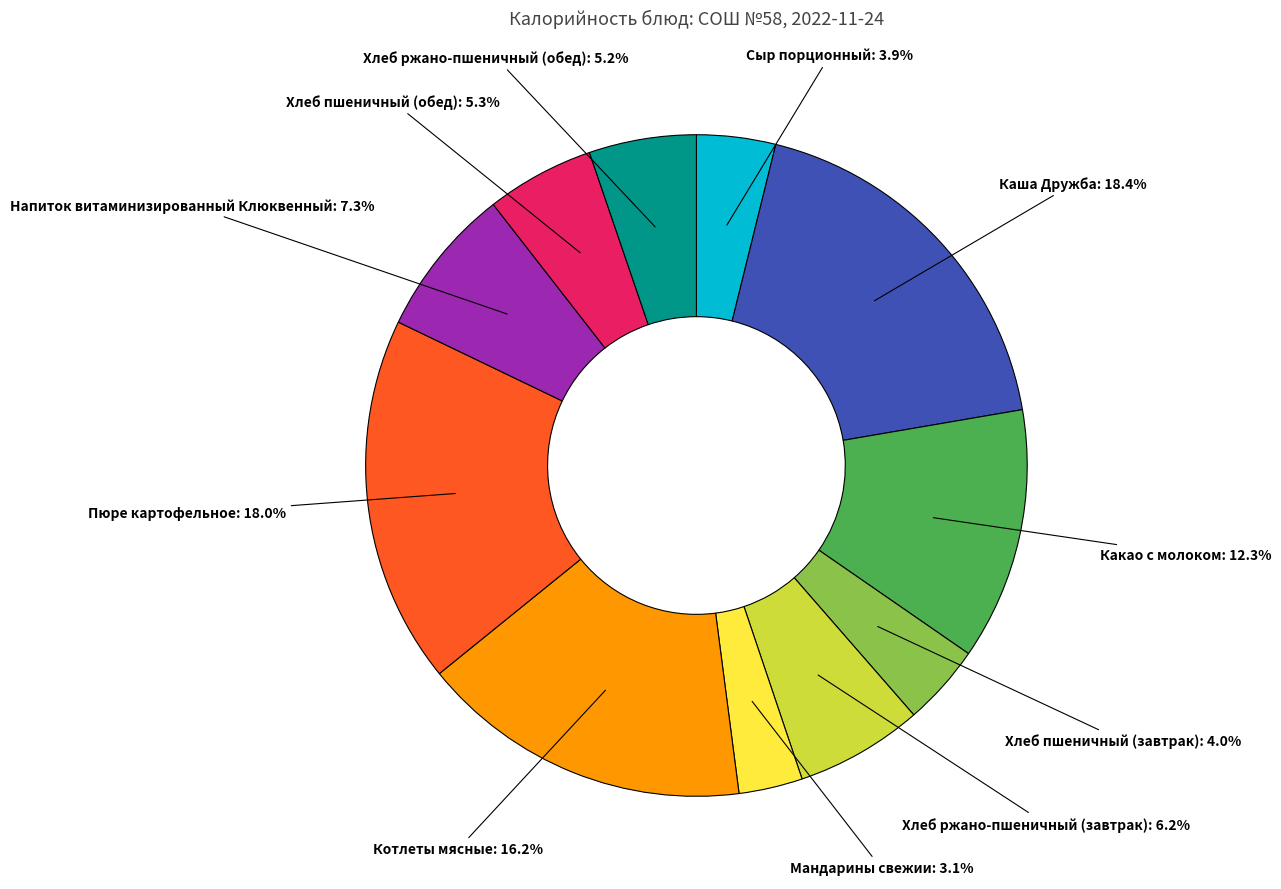

Which slice is the smallest?

Мандарины свежии